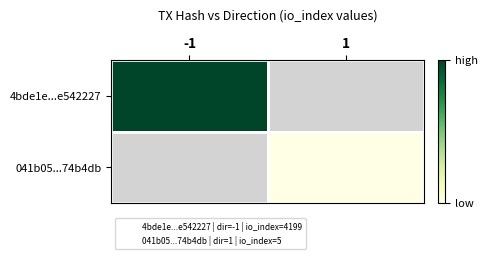

Is the value of 041b05...74b4db at 1 greater than the value of 4bde1e...e542227 at -1?

No